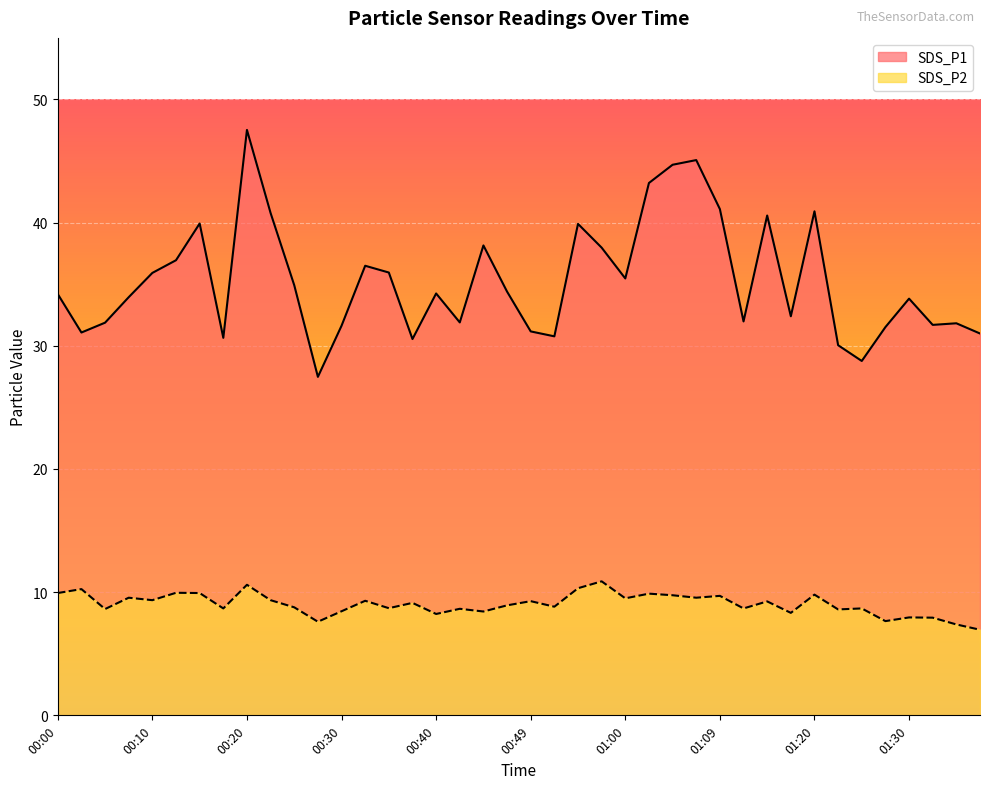

In SDS_P2, how many points are lower than both neighbors (excluding endpoints)?

14